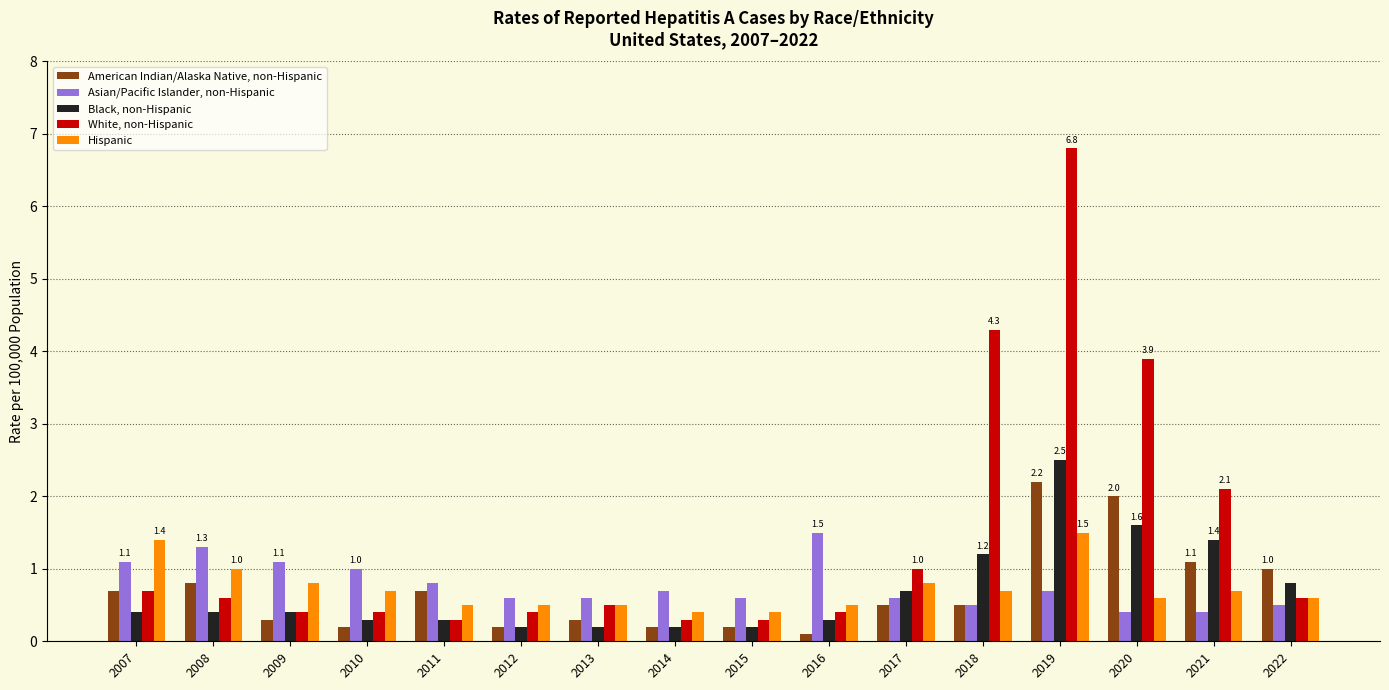

True or false: Hispanic has a value of 1.5 at 2019.

True